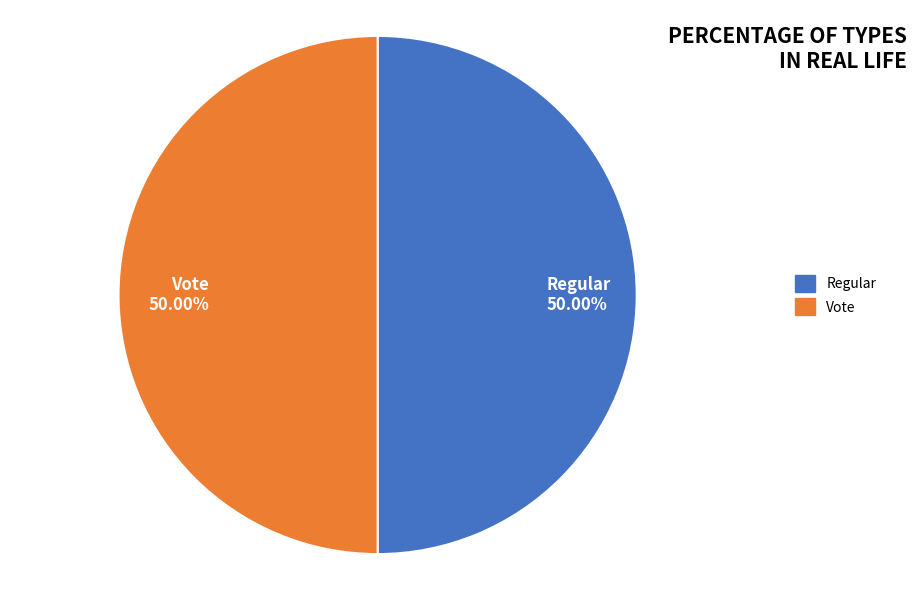

Count the number of slices in the pie.

2